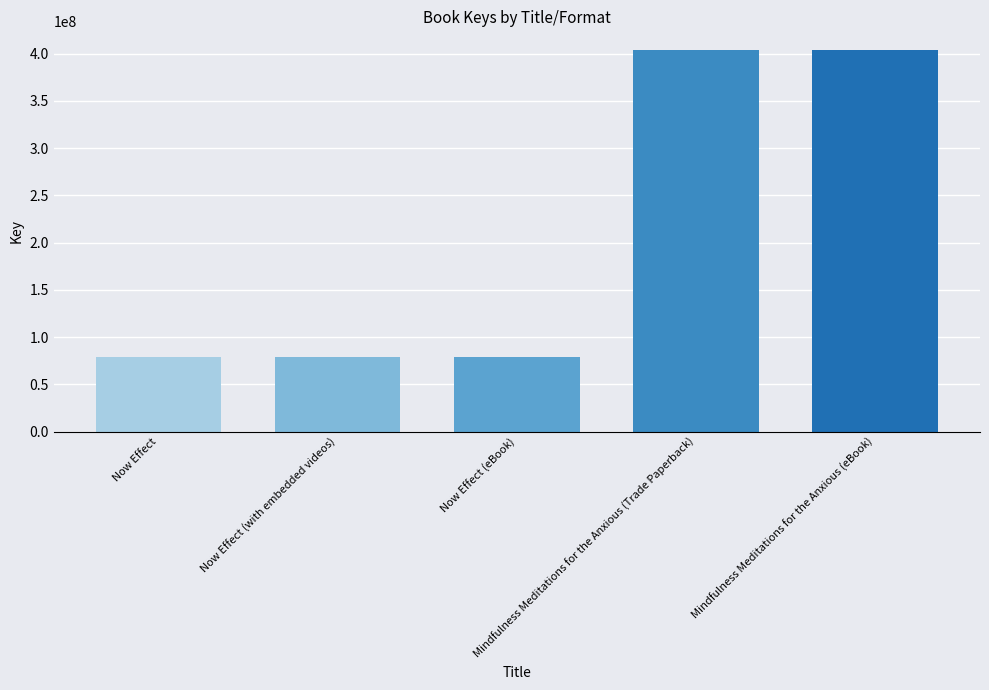

Does the chart contain stacked bars?

No